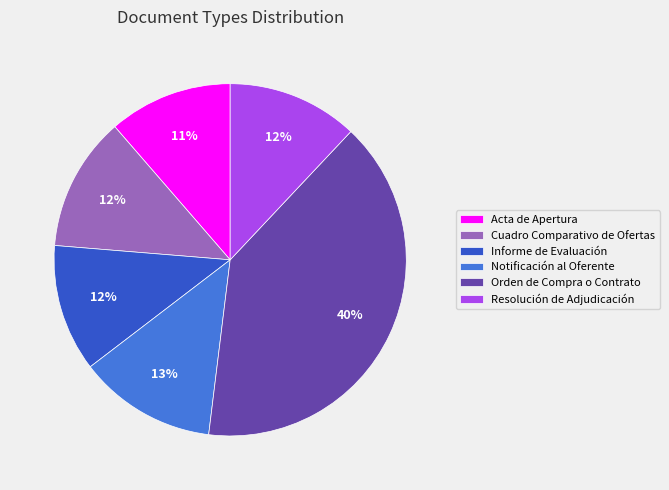

To the nearest percent, what is the difference between the Notificación al Oferente and Resolución de Adjudicación slice percentages?

1%